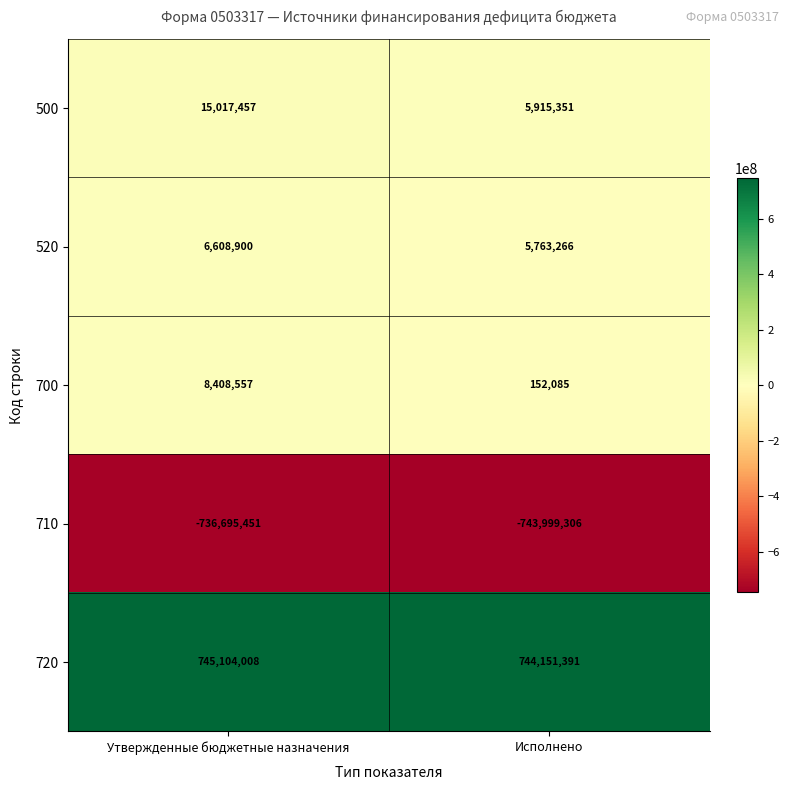

What is the total value across all series at Исполнено?

11982787